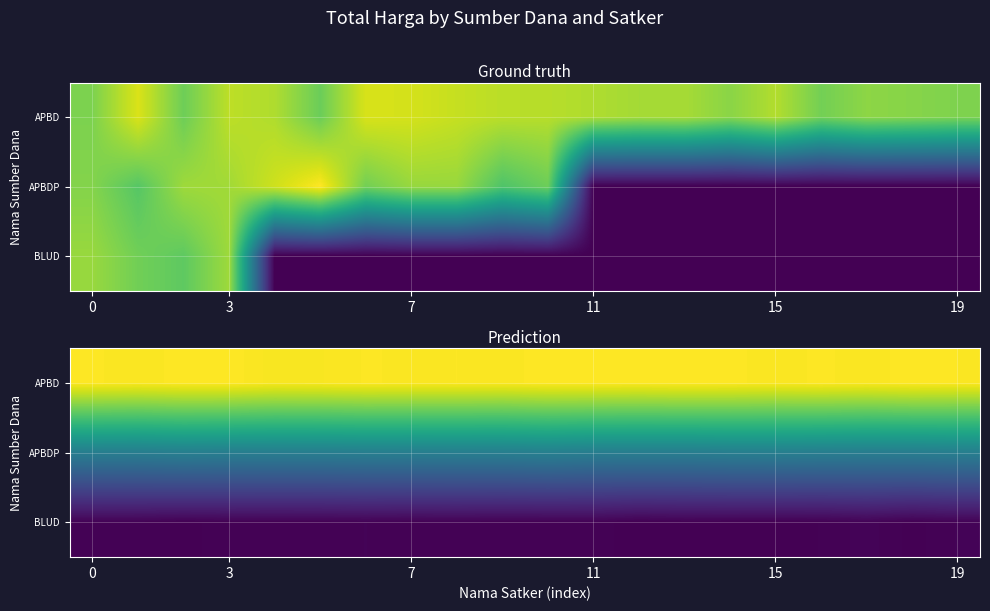

At how many categories does at least one series exceed 12?

20